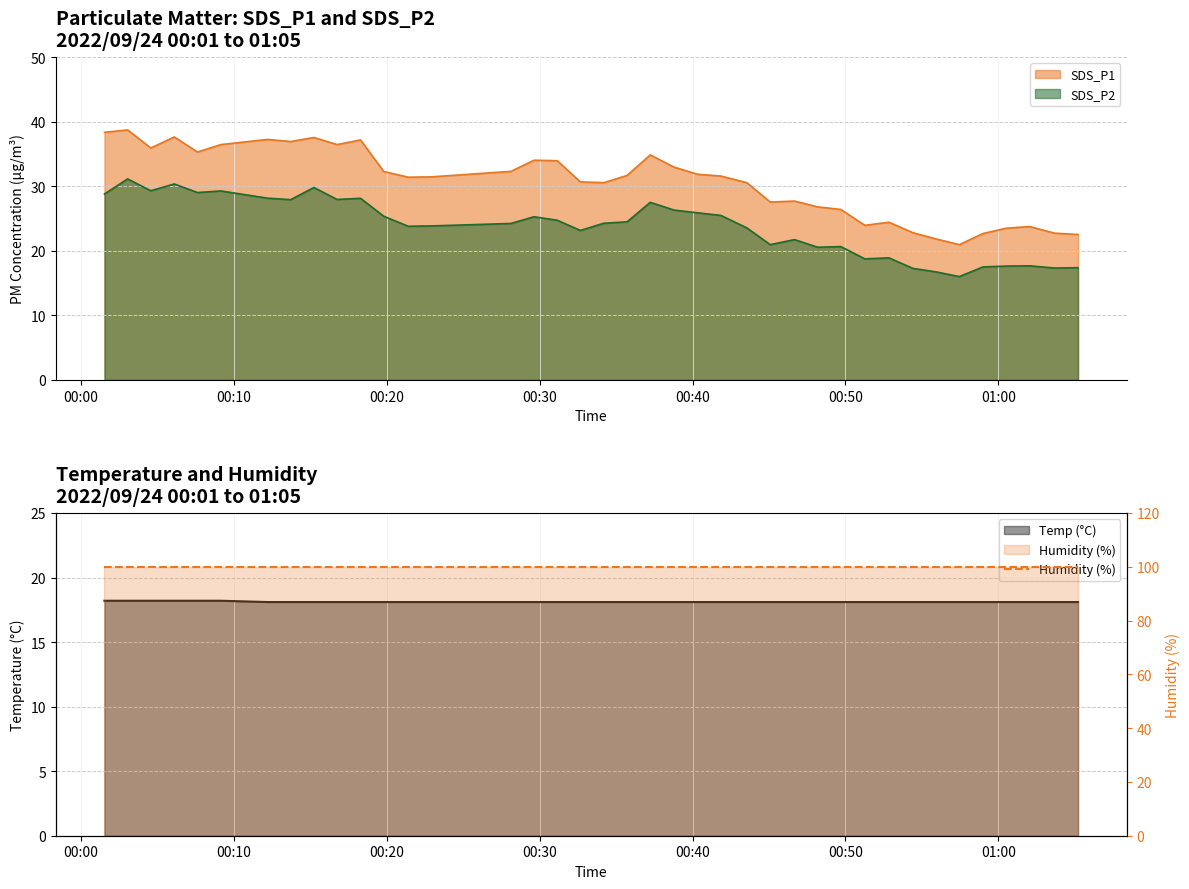

What position from the right is 2022/09/24 00:48:11?

12